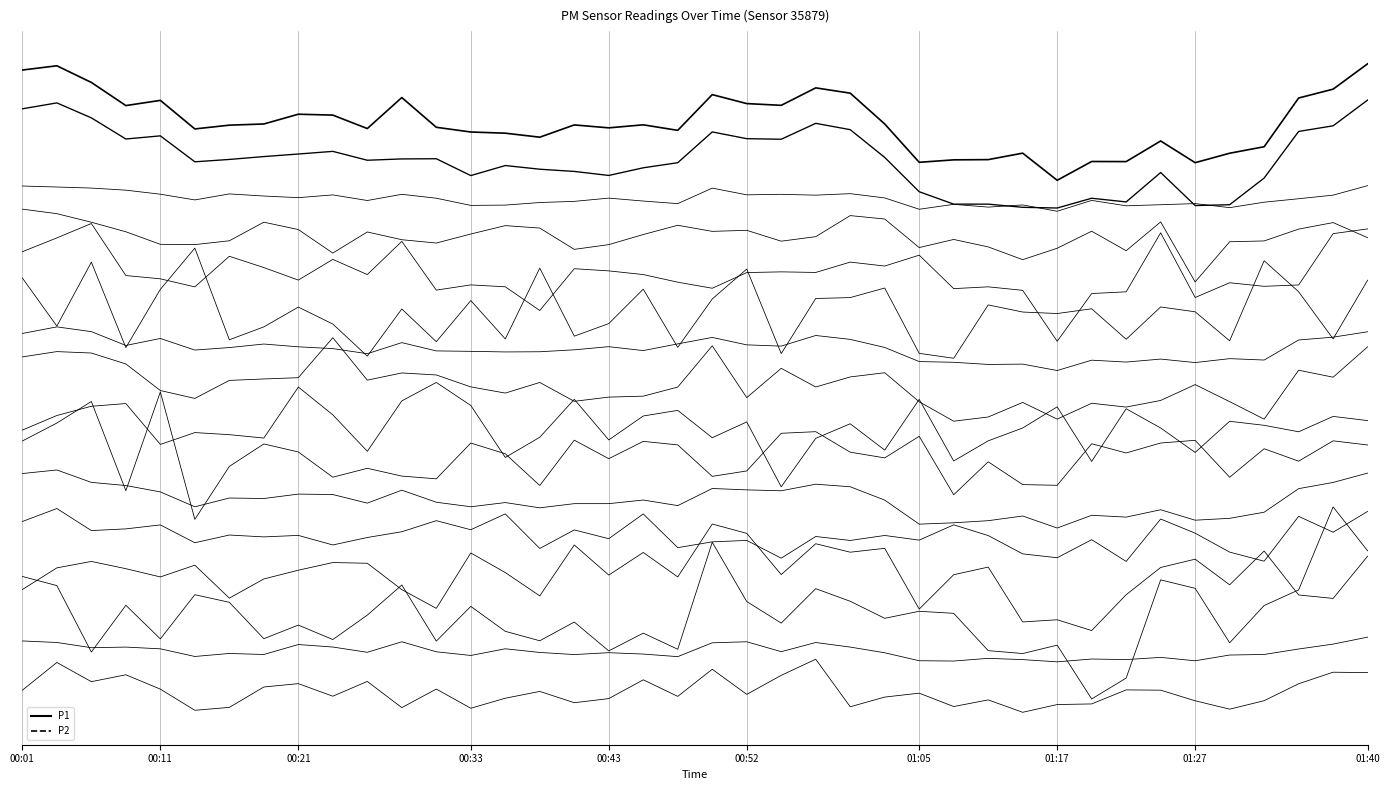

Reading right to left, extract all data points from this chart.

P1: 01:40=140.4	01:38=135.0	01:35=133.2	01:32=122.8	01:30=121.5	01:27=119.5	01:25=124.1	01:22=119.7	01:20=119.7	01:17=115.7	01:12=121.5	01:10=120.1	01:07=120.1	01:05=119.5	01:02=127.7	01:00=134.2	00:57=135.3	00:55=131.6	00:52=132.0	00:50=133.9	00:48=126.3	00:45=127.5	00:43=126.8	00:40=127.5	00:38=124.9	00:35=125.7	00:33=126.0	00:31=127.0	00:28=133.3	00:26=126.7	00:23=129.5	00:21=129.7	00:18=127.7	00:16=127.4	00:14=126.6	00:11=132.7	00:09=131.6	00:06=136.5	00:04=140.0	00:01=139.1
P2: 01:40=132.7	01:38=127.3	01:35=126.1	01:32=116.2	01:30=110.6	01:27=110.4	01:25=117.4	01:22=111.2	01:20=111.9	01:17=109.9	01:12=110.0	01:10=110.7	01:07=110.7	01:05=113.3	01:02=120.6	01:00=126.5	00:57=127.8	00:55=124.4	00:52=124.6	00:50=126.0	00:48=119.5	00:45=118.4	00:43=116.8	00:40=117.6	00:38=118.1	00:35=118.9	00:33=116.7	00:31=120.3	00:28=120.3	00:26=120.0	00:23=121.9	00:21=121.3	00:18=120.8	00:16=120.2	00:14=119.7	00:11=125.2	00:09=124.5	00:06=129.0	00:04=132.1	00:01=130.9